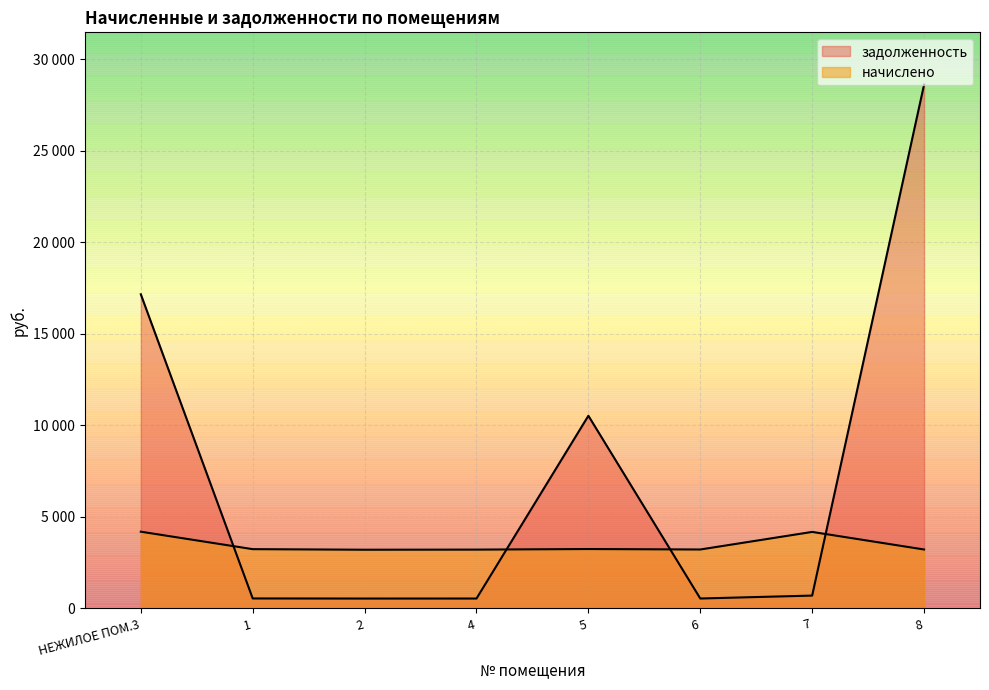

What is the sum of the начислено values at 8 and 1?

6445.3